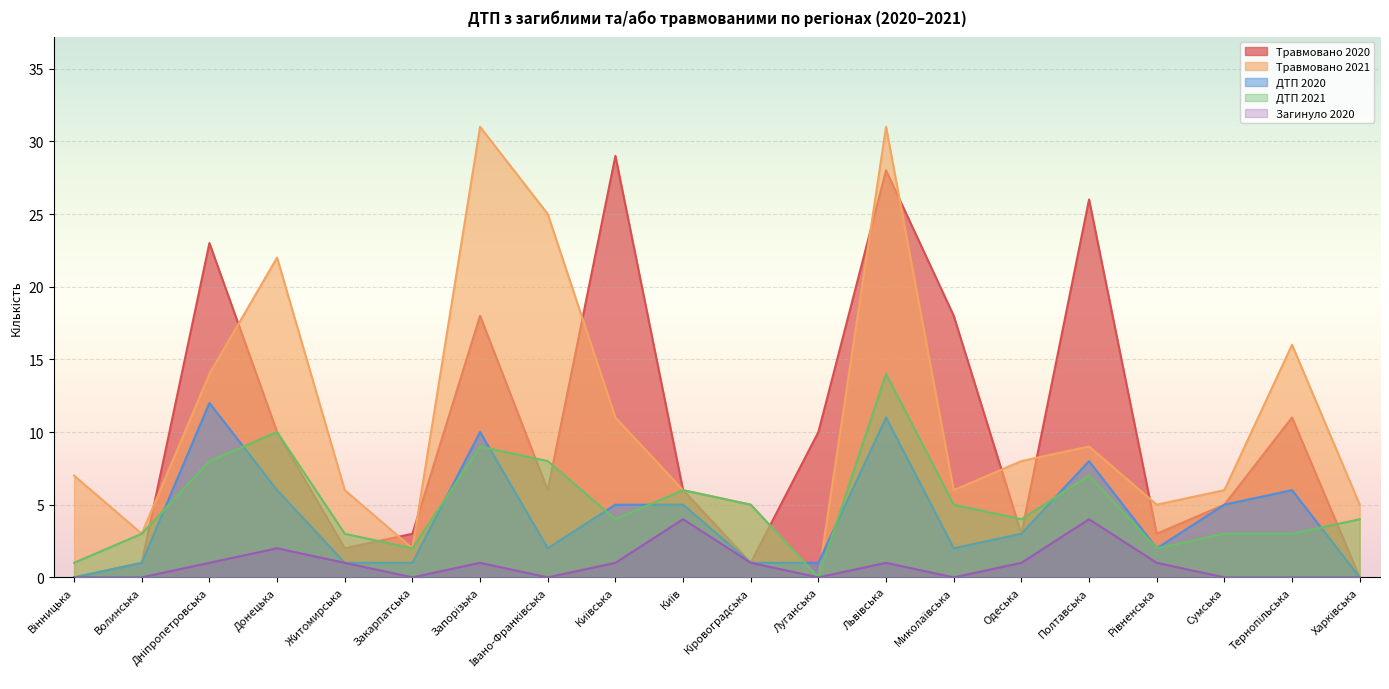

How many lines are shown in the chart?

5